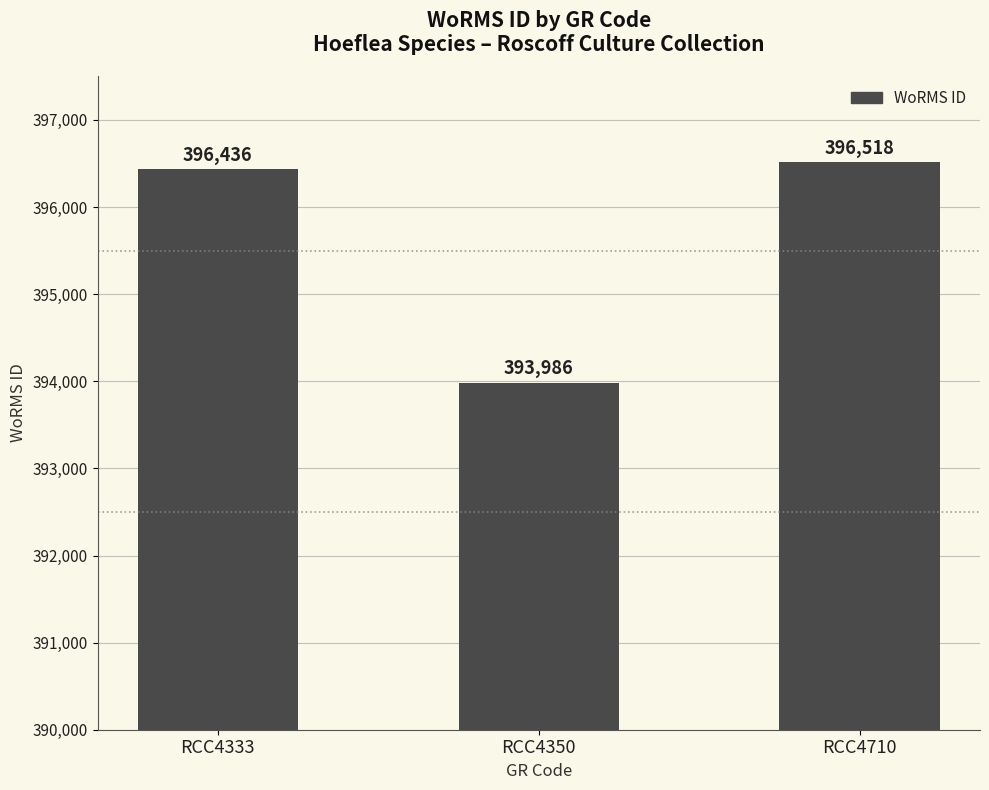

What is the sum of the values at RCC4710 and RCC4350?

790504